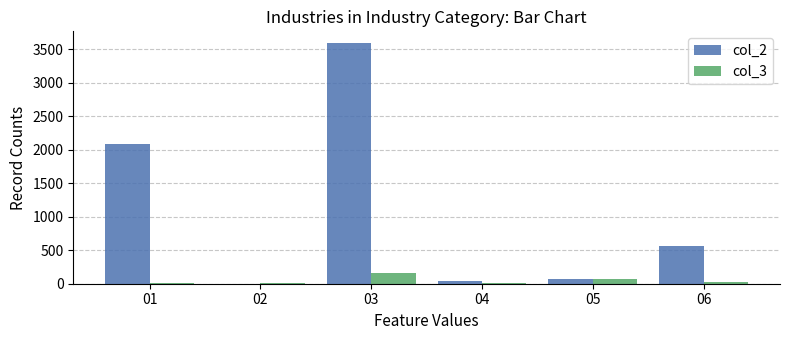

Is the value of col_2 at 06 greater than the value of col_3 at 01?

Yes